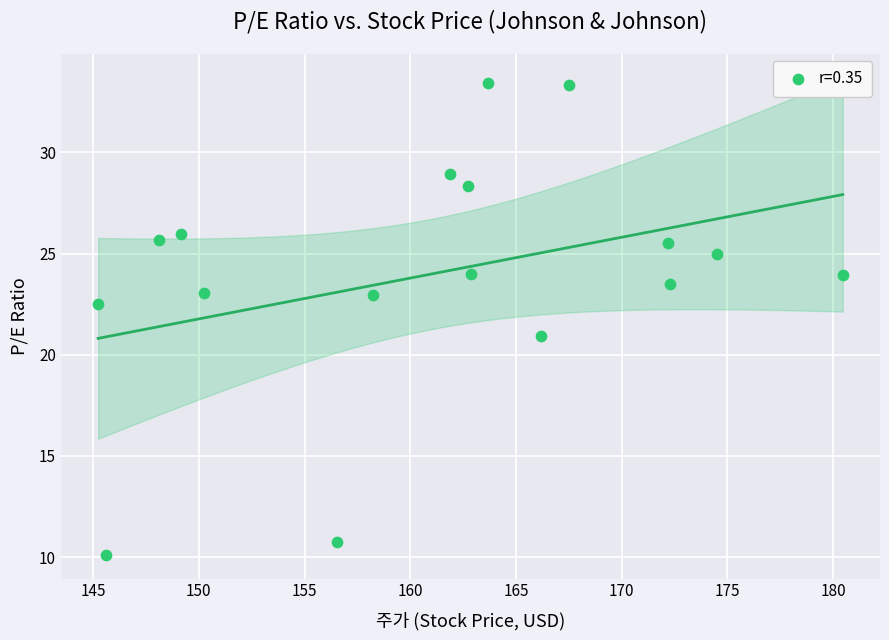

What is the range of Y values (max minus min)?

23.3